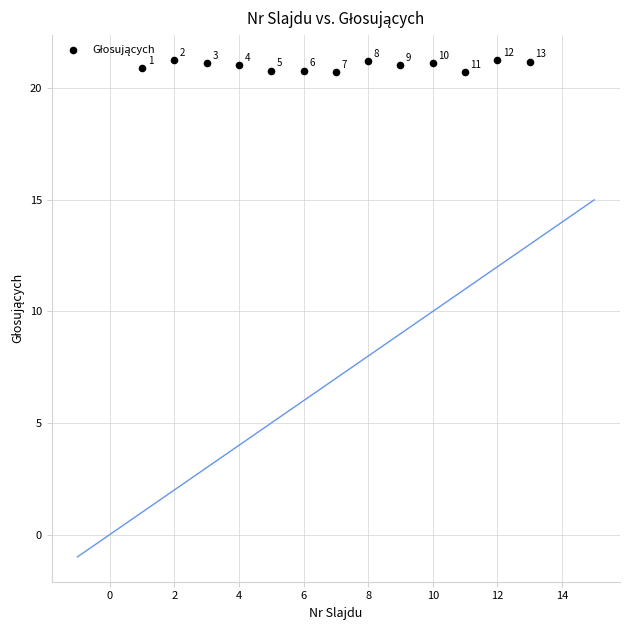

What Y value in the scatter plot is closest to 20?

20.7